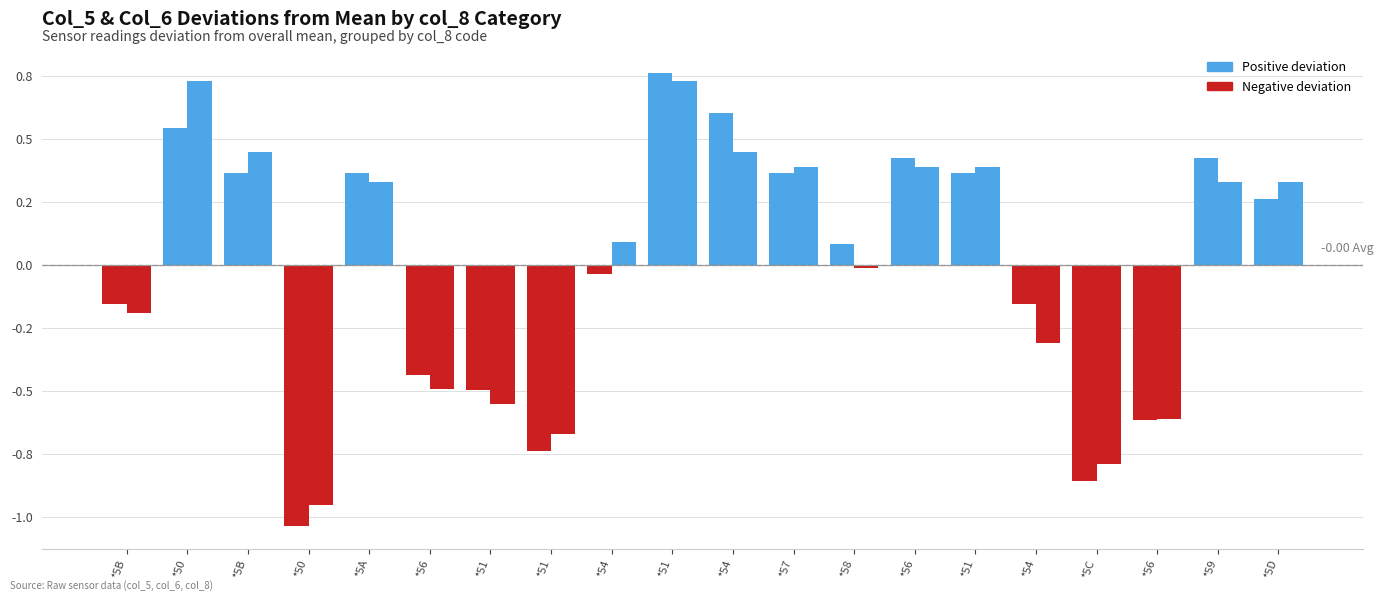

Reading right to left, what are all the values shown in this chart?

col_5 deviation: *5D=0.3	*59=0.4	*56=-0.6	*5C=-0.9	*54=-0.2	*51=0.4	*56=0.4	*58=0.1	*57=0.4	*54=0.6	*51=0.8	*54=-0.0	*51=-0.7	*51=-0.5	*56=-0.4	*5A=0.4	*50=-1.0	*5B=0.4	*50=0.5	*5B=-0.2
col_6 deviation: *5D=0.3	*59=0.3	*56=-0.6	*5C=-0.8	*54=-0.3	*51=0.4	*56=0.4	*58=-0.0	*57=0.4	*54=0.4	*51=0.7	*54=0.1	*51=-0.7	*51=-0.6	*56=-0.5	*5A=0.3	*50=-1.0	*5B=0.4	*50=0.7	*5B=-0.2